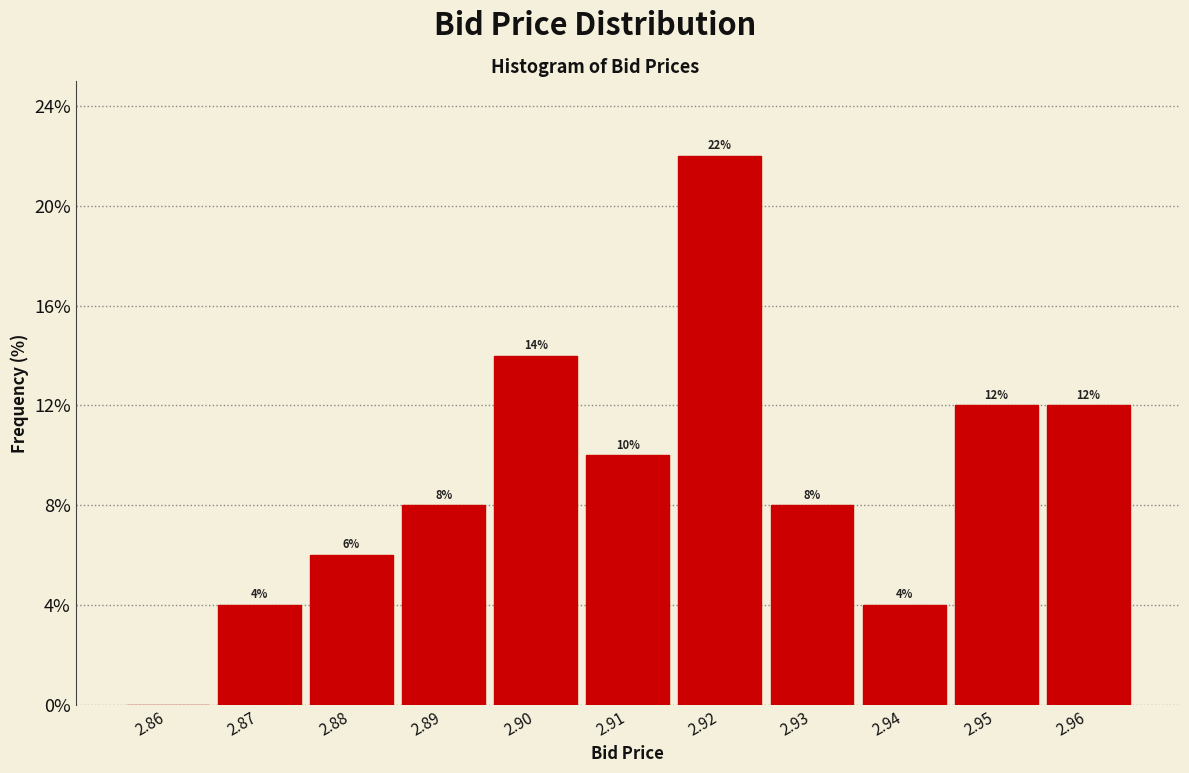

Reading right to left, list all the values displayed in this chart.

2.96=12.0	2.95=12.0	2.94=4.0	2.93=8.0	2.92=22.0	2.91=10.0	2.90=14.0	2.89=8.0	2.88=6.0	2.87=4.0	2.86=0.0